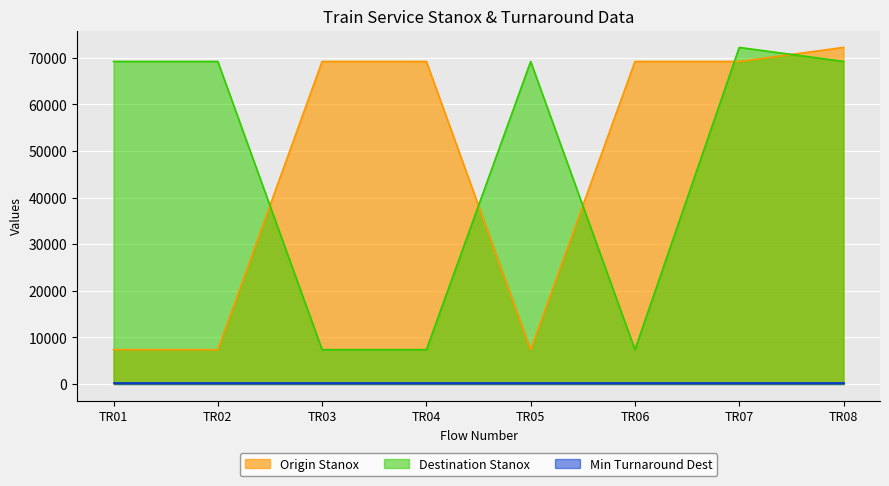

Is the value of Origin Stanox at TR02 greater than the value of Destination Stanox at TR07?

No